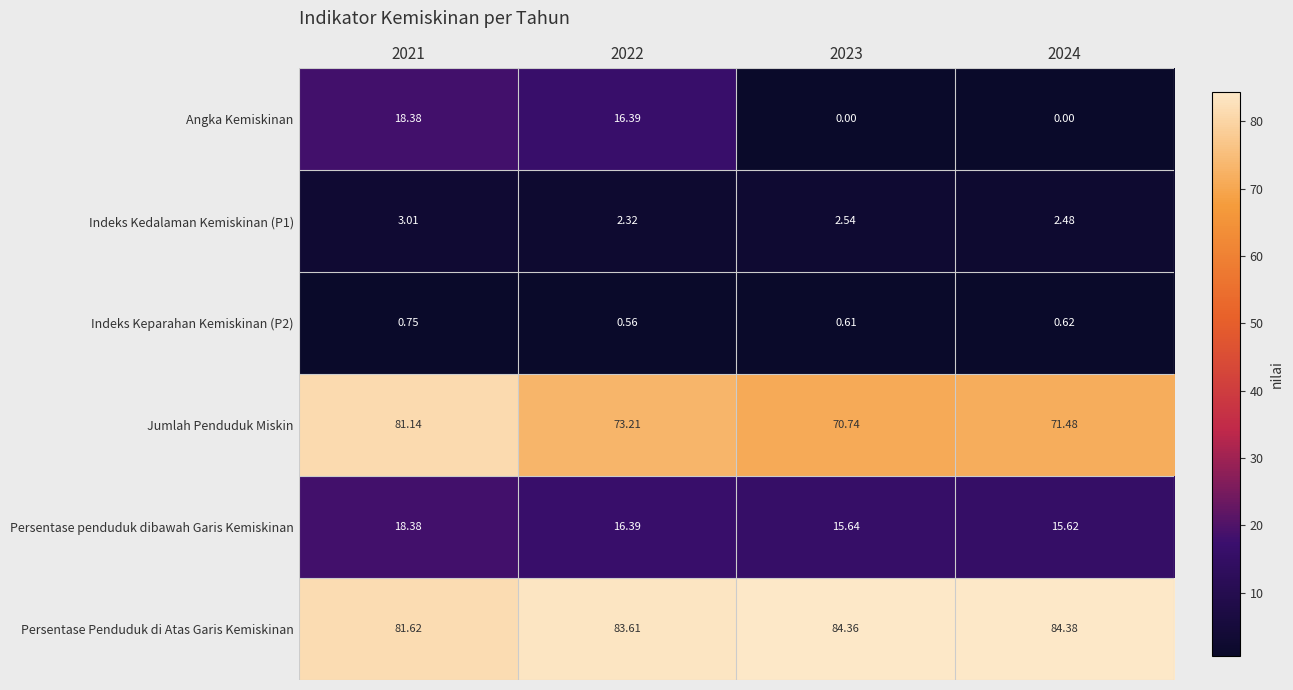

Which series has the widest spread of values?

Angka Kemiskinan